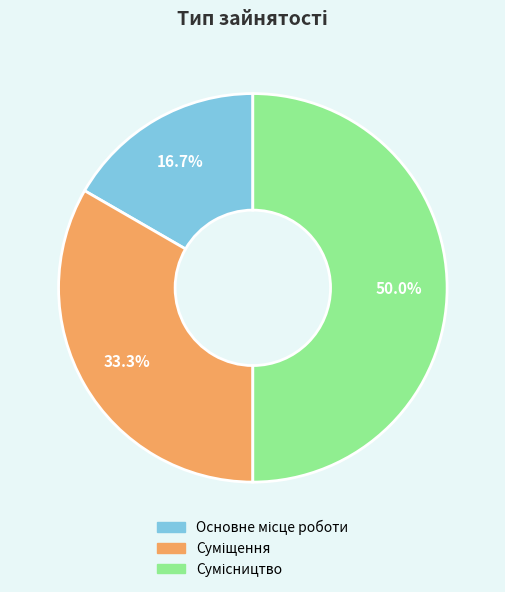

Rank the categories by value from lowest to highest.

Основне місце роботи, Суміщення, Сумісництво